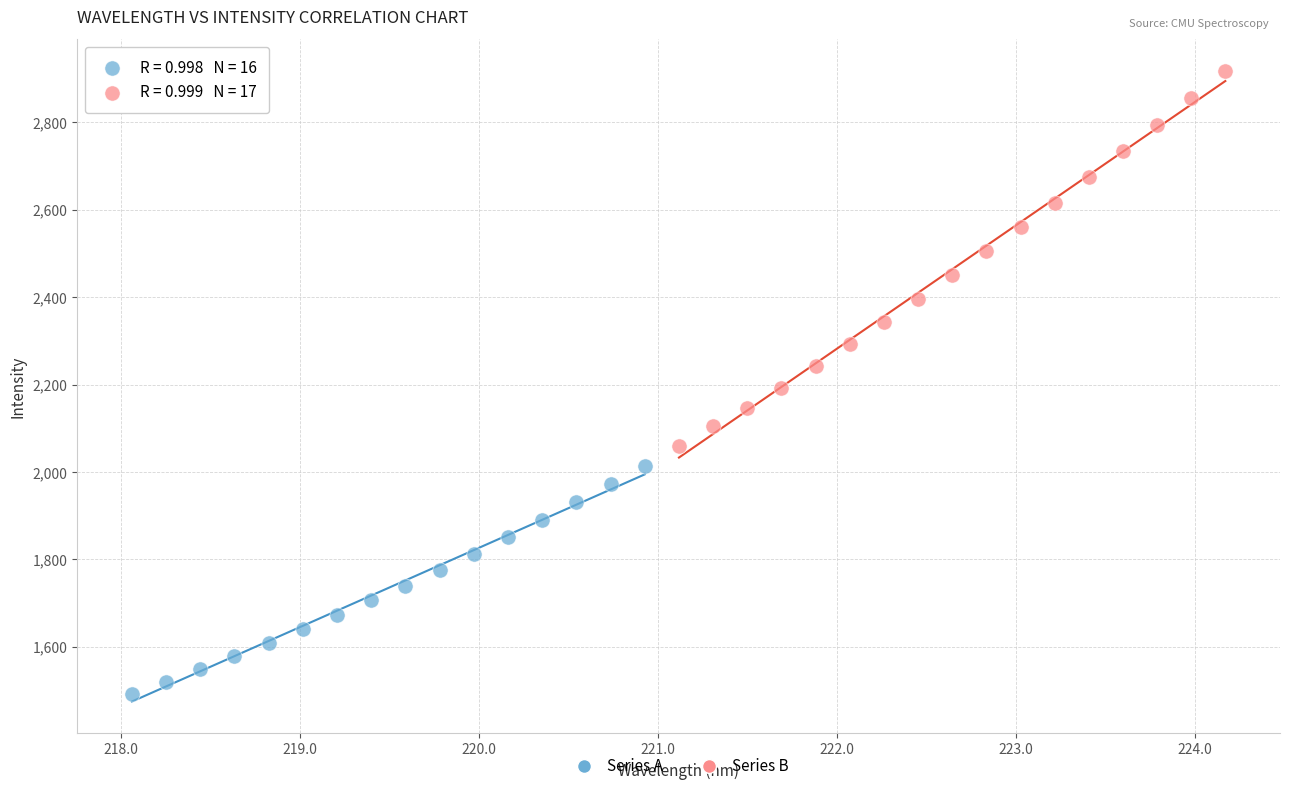

Which series contains the lowest Y value?

Series A